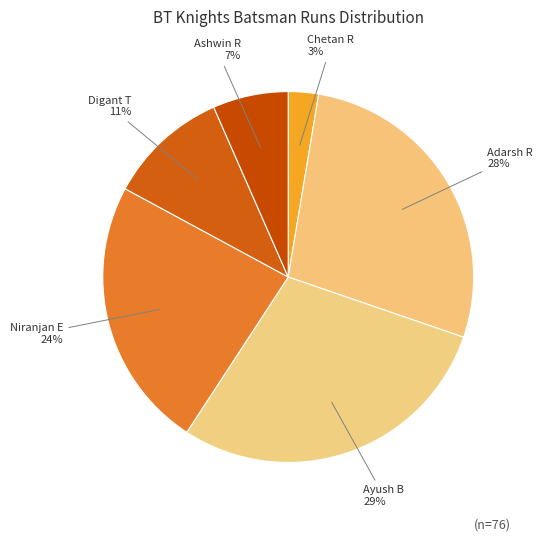

How many segments does this pie chart have?

6